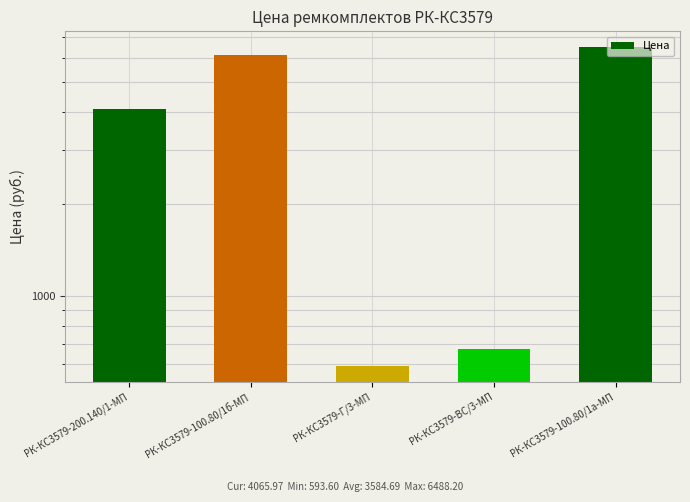

Which label corresponds to the smallest value in the chart?

РК-КС3579-Г/3-МП